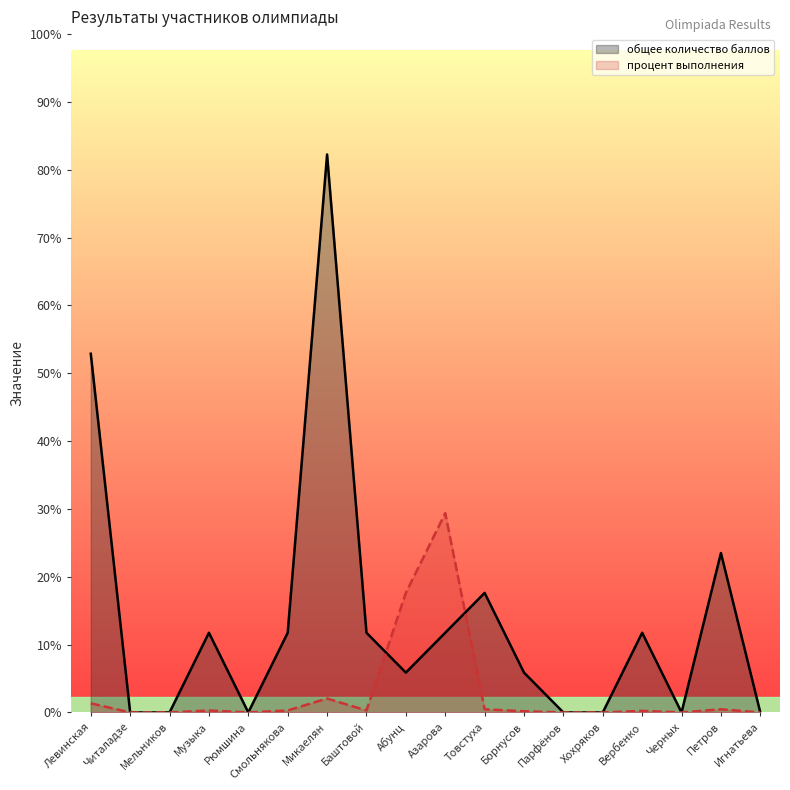

True or false: процент выполнения has a value of -3.4 at Игнатьева.

False